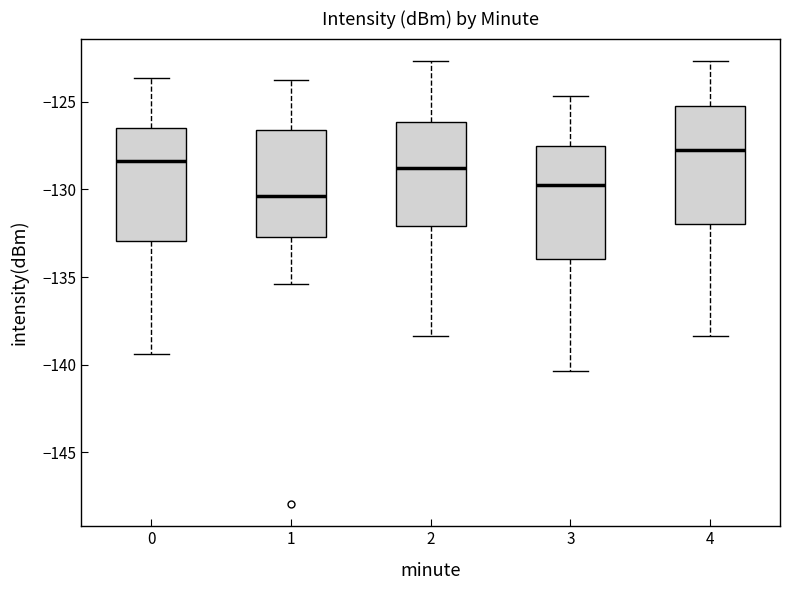

Which box's median line is the lowest?

1